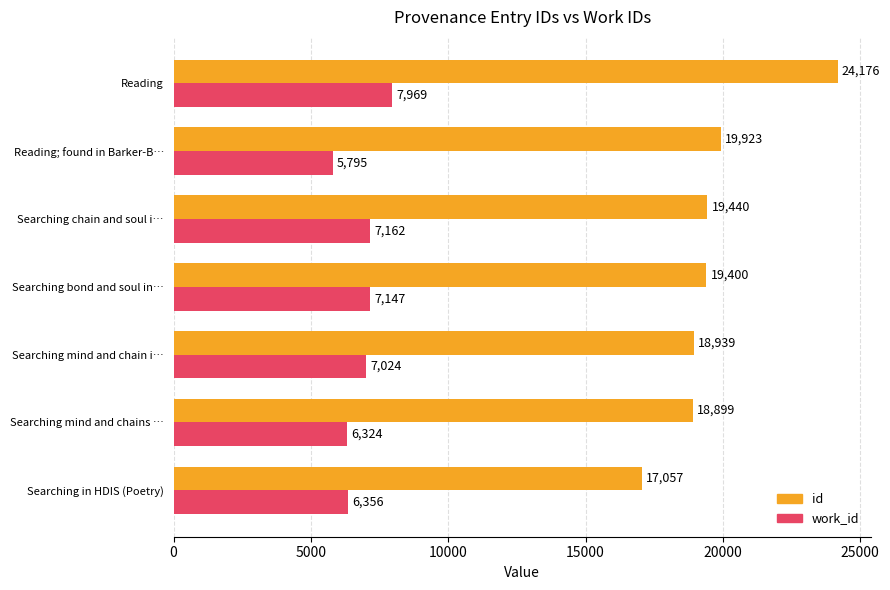

At which label is work_id closest to 6882?

Searching mind and chain i…